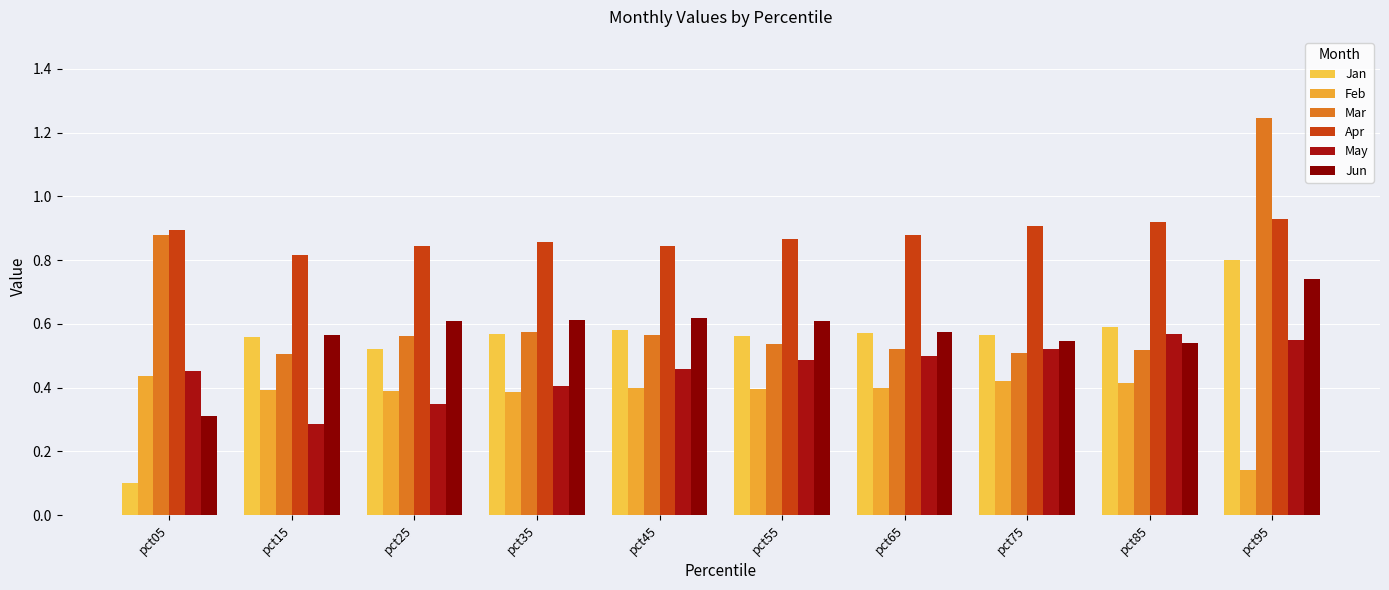

Rank the categories by Jan value from lowest to highest.

pct05, pct25, pct15, pct55, pct75, pct35, pct65, pct45, pct85, pct95